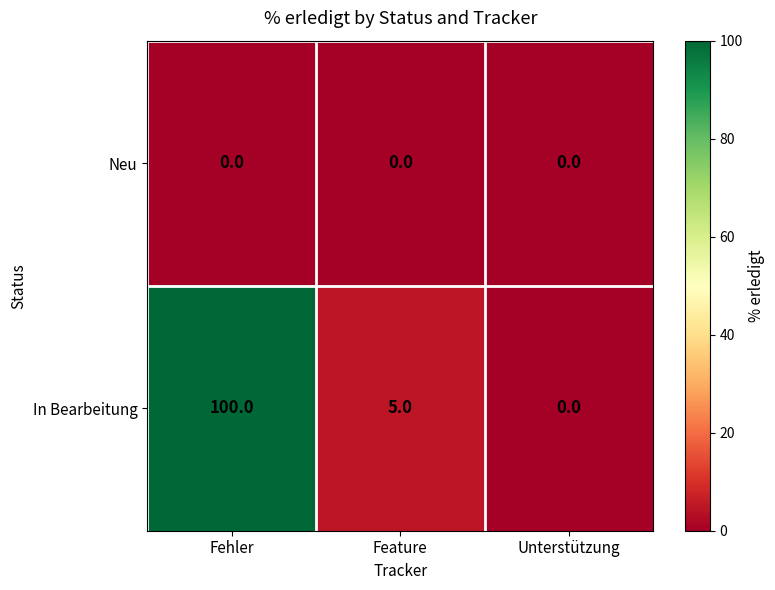

Reading left to right, what are all the values shown in this chart?

Neu: Fehler=0	Feature=0	Unterstützung=0
In Bearbeitung: Fehler=100	Feature=5	Unterstützung=0